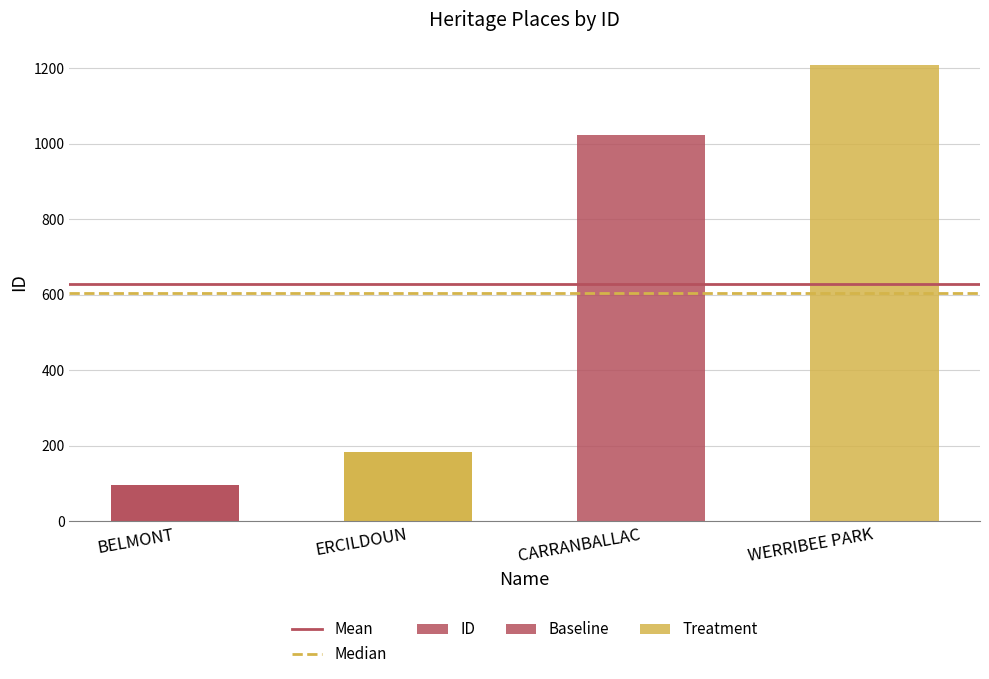

Between WERRIBEE PARK and ERCILDOUN, which is larger?

WERRIBEE PARK